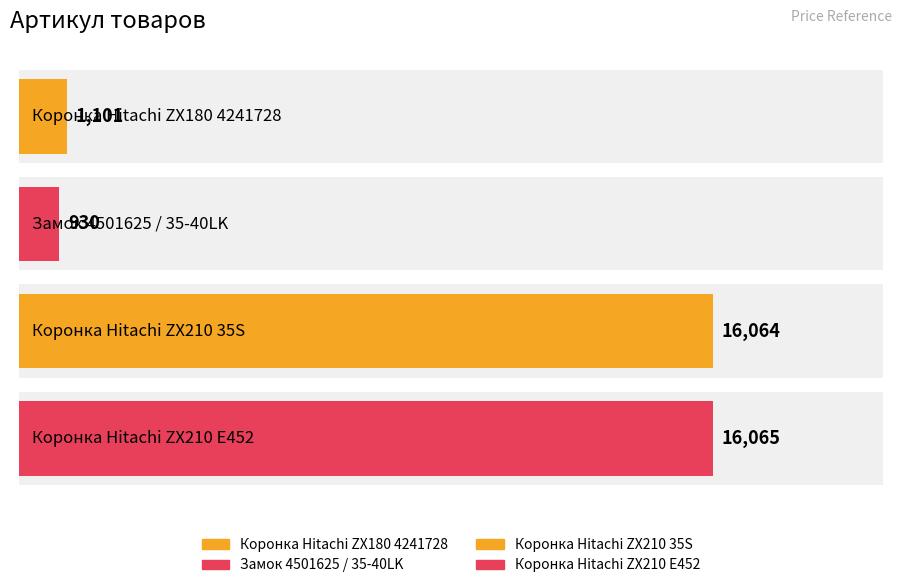

What is the label of the 2nd bar from the right?

Коронка Hitachi ZX210 35S